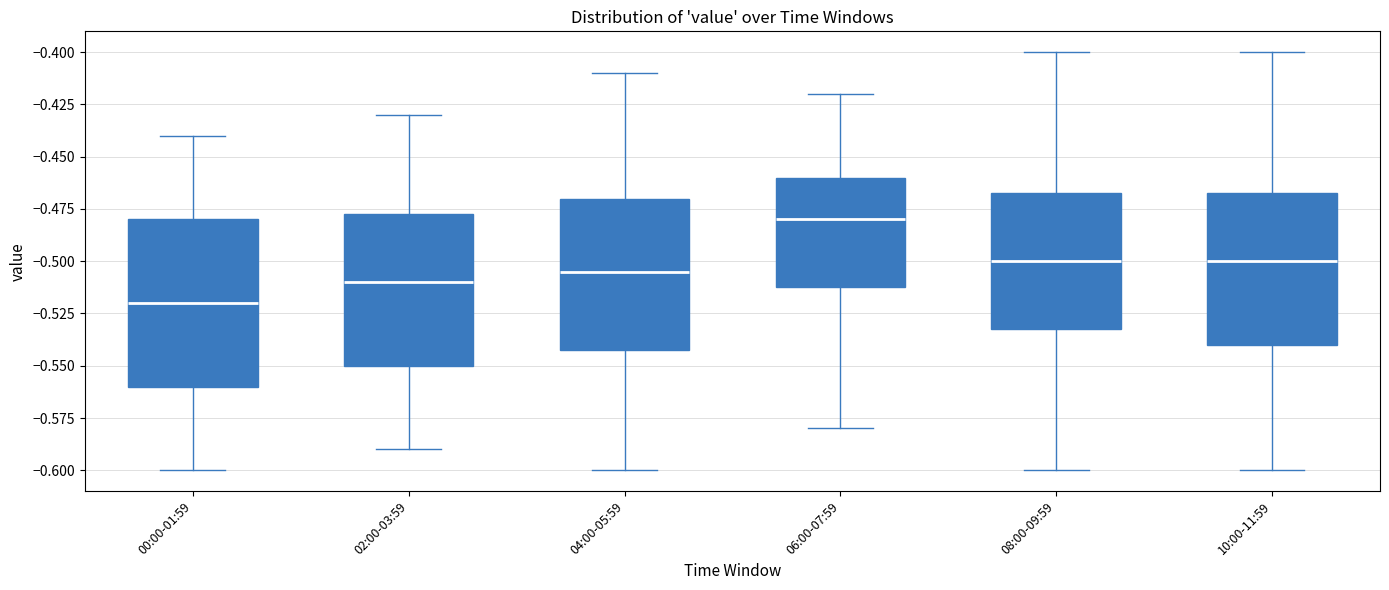

Reading left to right, transcribe this box plot: for each box, give where its median line is, the range the box spans, and where its two whiskers end, as read against the y-axis. The values are not printed on the chart, so give them approximately, as read against the axis.

00:00-01:59: median -0.520, box -0.560 to -0.480, whiskers -0.600 to -0.440
02:00-03:59: median -0.510, box -0.550 to -0.475, whiskers -0.590 to -0.430
04:00-05:59: median -0.505, box -0.540 to -0.470, whiskers -0.600 to -0.410
06:00-07:59: median -0.480, box -0.510 to -0.460, whiskers -0.580 to -0.420
08:00-09:59: median -0.500, box -0.530 to -0.465, whiskers -0.600 to -0.400
10:00-11:59: median -0.500, box -0.540 to -0.465, whiskers -0.600 to -0.400